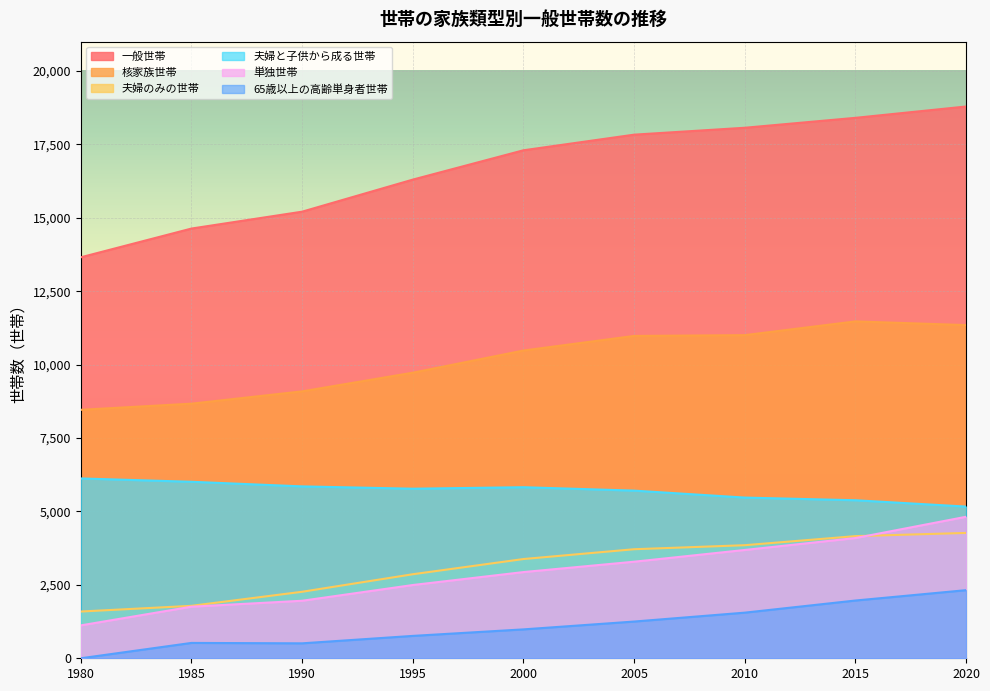

True or false: 夫婦のみの世帯 has more than 1 points higher than both neighbors.

False